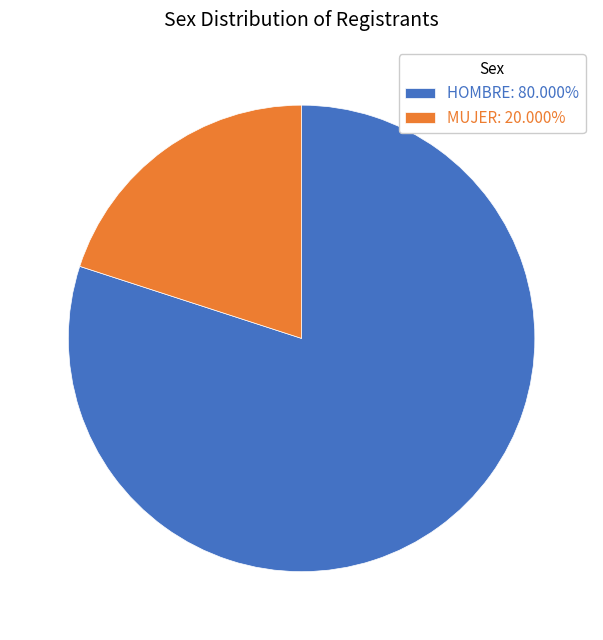

How many slices are in this pie chart?

2